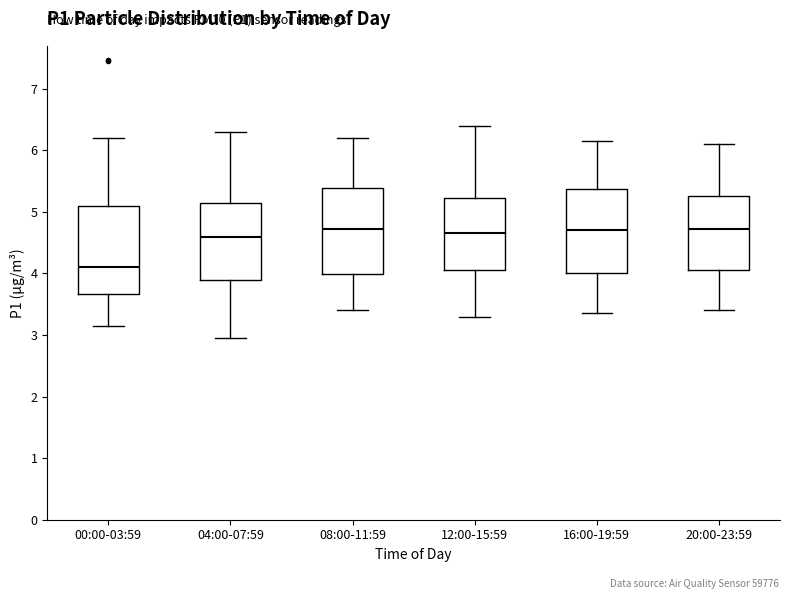

Reading left to right, read every box against the y-axis: the position of its median line, the range the box covers, and the ends of its whiskers. The values are not printed on the chart, so give them approximately, as read against the axis.

00:00-03:59: median 4.1, box 3.7 to 5.1, whiskers 3.2 to 6.2
04:00-07:59: median 4.6, box 3.9 to 5.2, whiskers 3.0 to 6.3
08:00-11:59: median 4.7, box 4.0 to 5.4, whiskers 3.4 to 6.2
12:00-15:59: median 4.7, box 4.1 to 5.2, whiskers 3.3 to 6.4
16:00-19:59: median 4.7, box 4.0 to 5.4, whiskers 3.4 to 6.2
20:00-23:59: median 4.7, box 4.1 to 5.3, whiskers 3.4 to 6.1